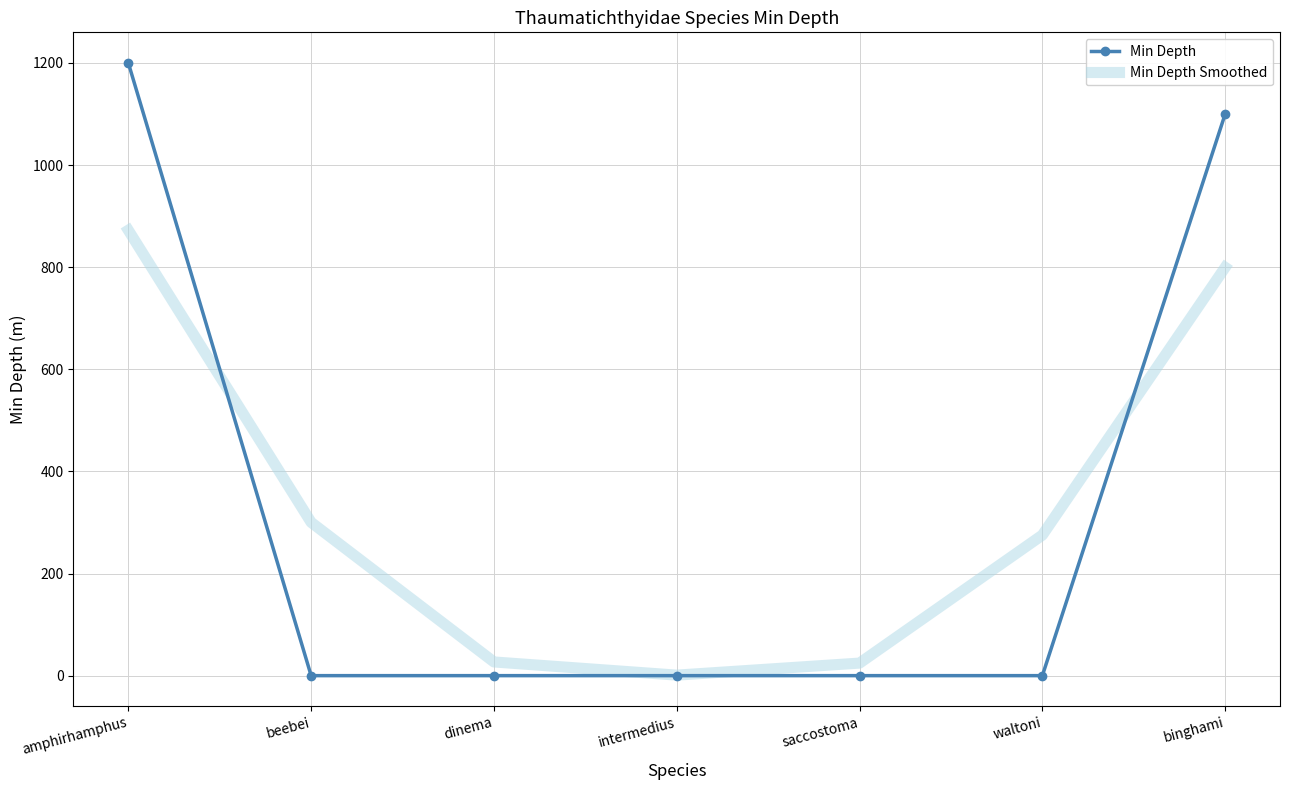

The value of Min Depth at intermedius is 0.0. True or false?

True